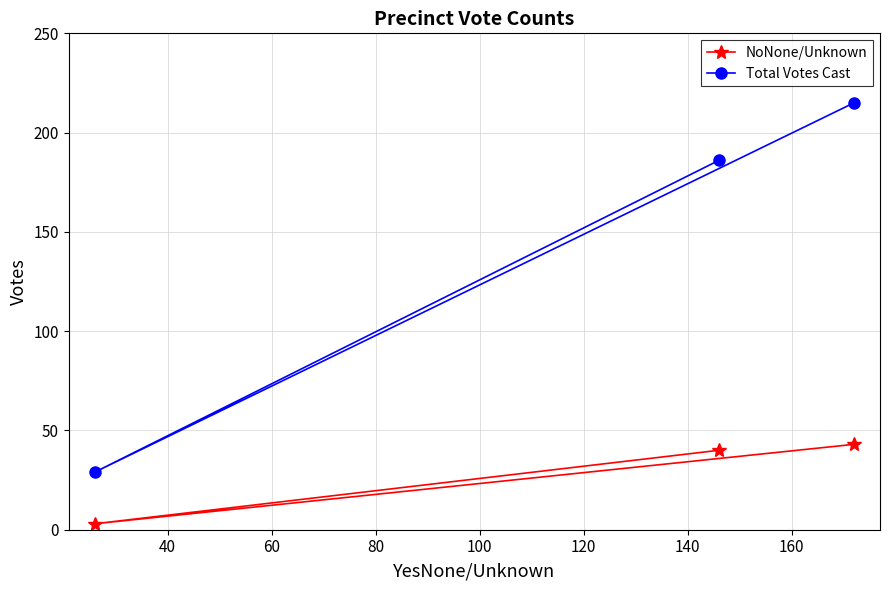

What is the minimum value shown in the chart?

3